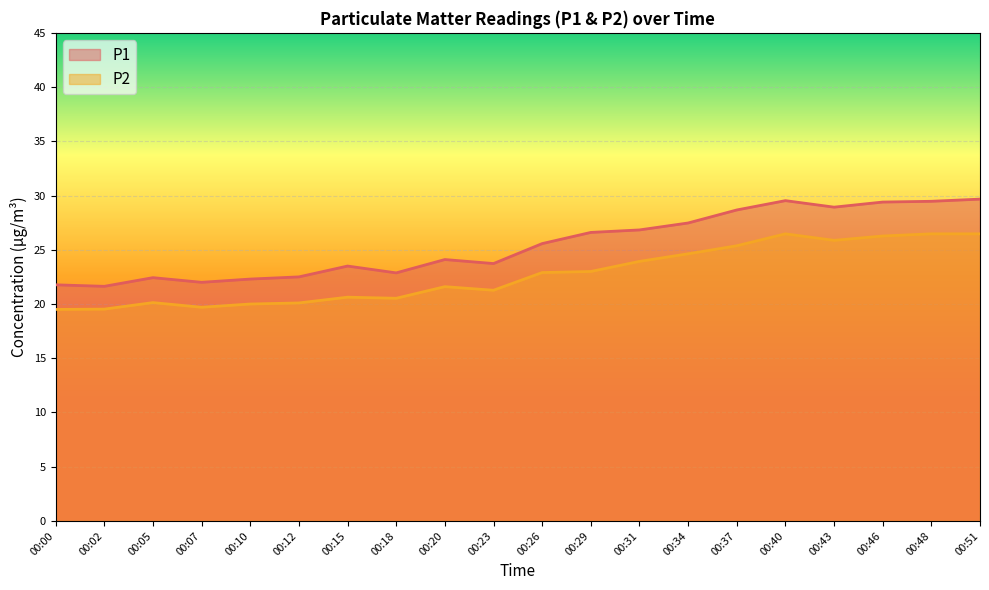

Which has a higher value, 00:48 or 00:23?

00:48